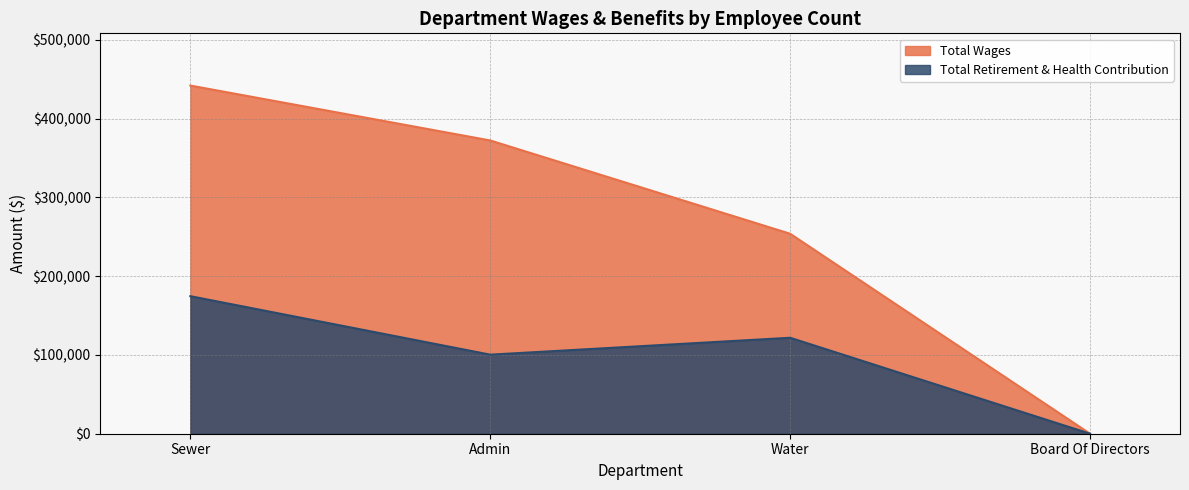

What is the difference between the highest and lowest values at Water?

132080